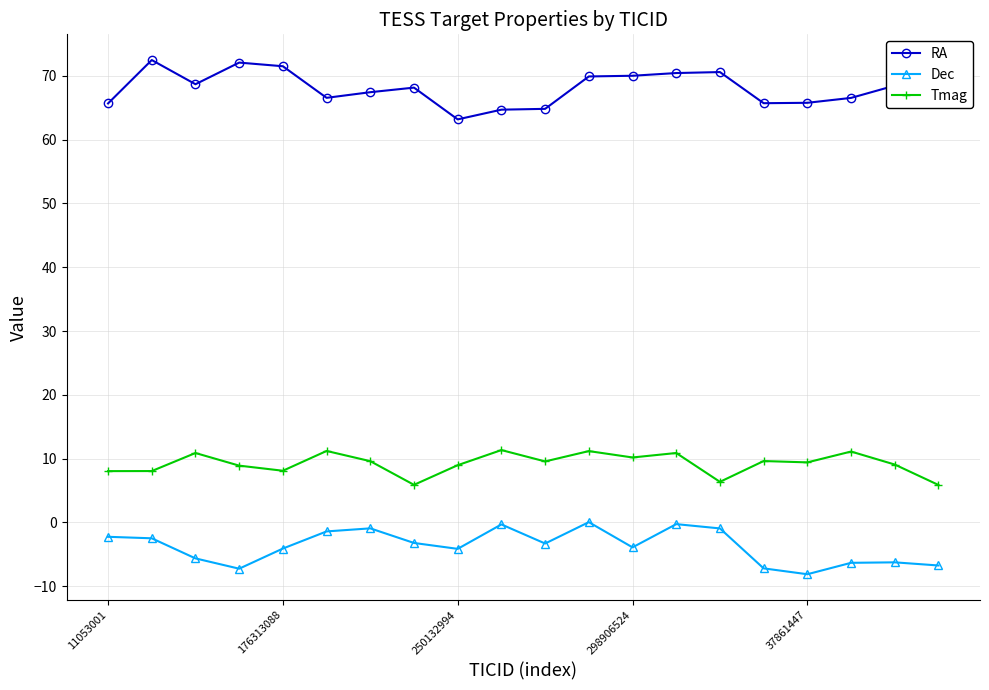

Rank the series by their maximum value, from lowest to highest.

Dec, Tmag, RA